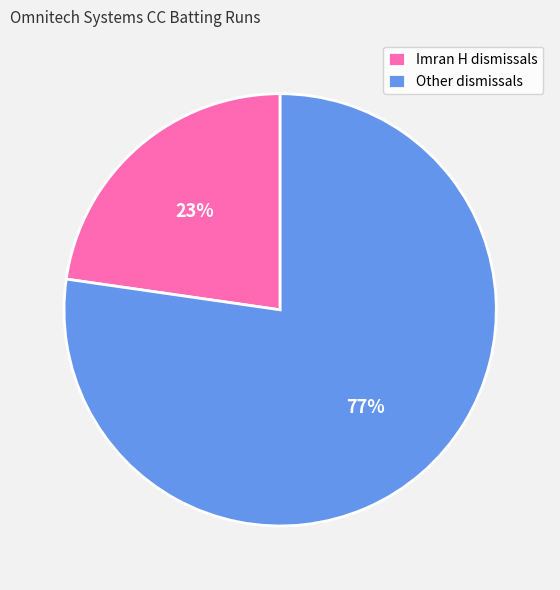

Which slice represents more than half of the pie?

Other dismissals